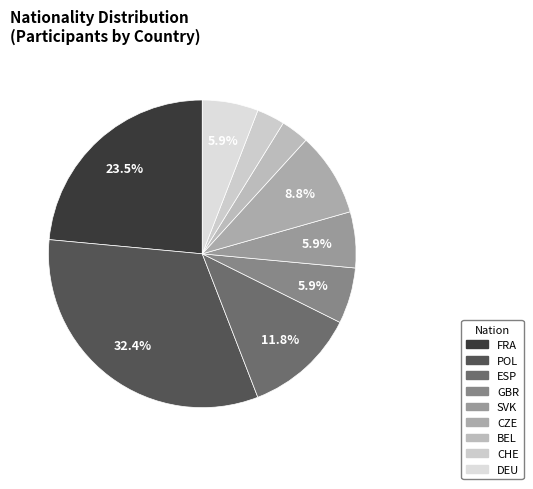

What percentage is NOT represented by FRA?

76.5%